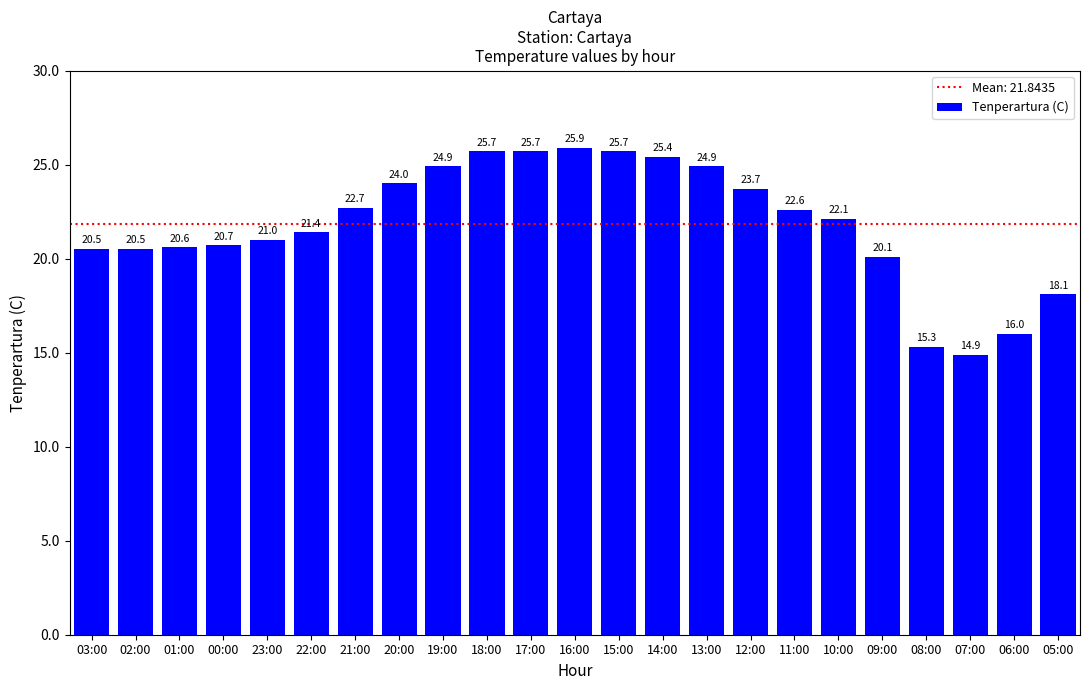

Read the value at 02:00.

20.5